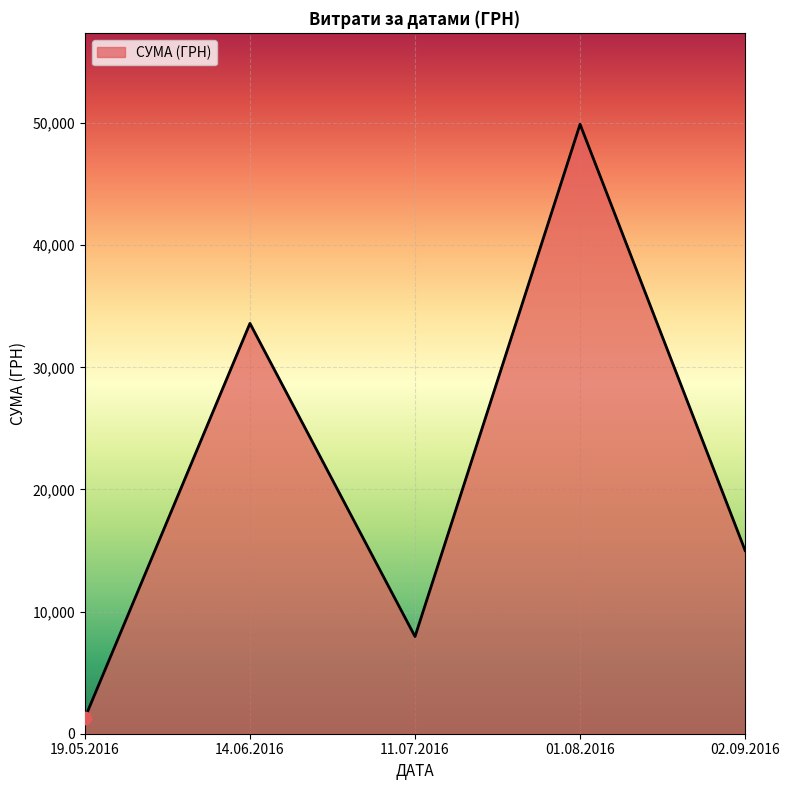

Between 19.05.2016 and 14.06.2016, which is larger?

14.06.2016